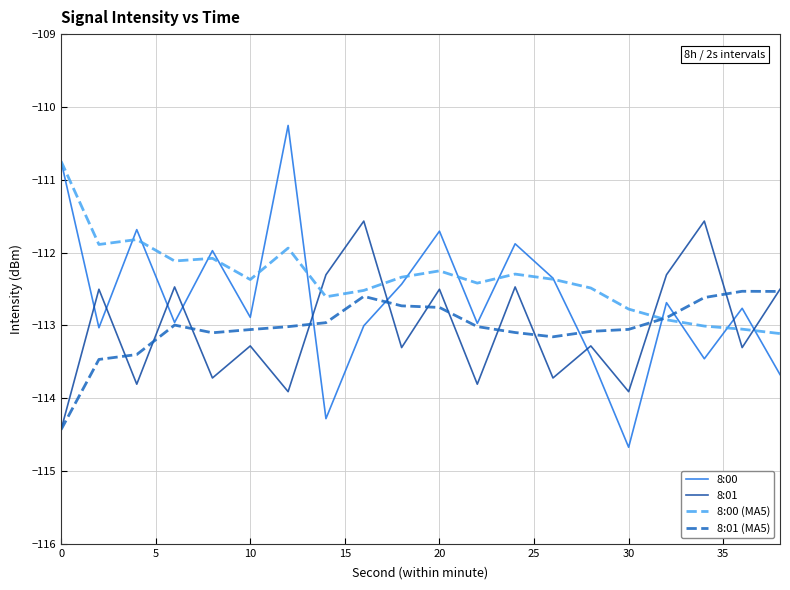

How many times do 8:01 and 8:00 cross each other?

9